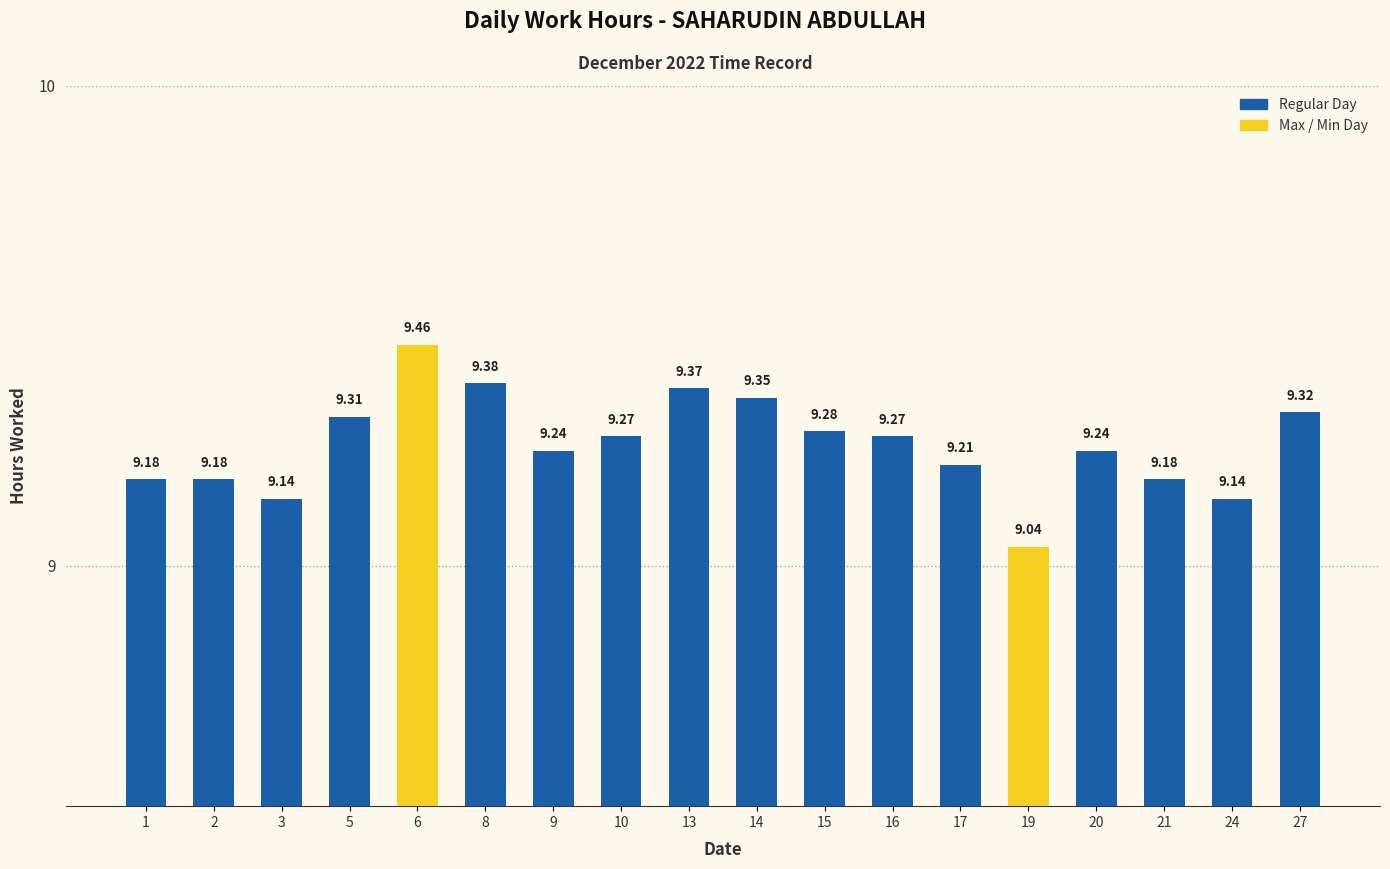

Which has a higher value, 14 or 16?

14